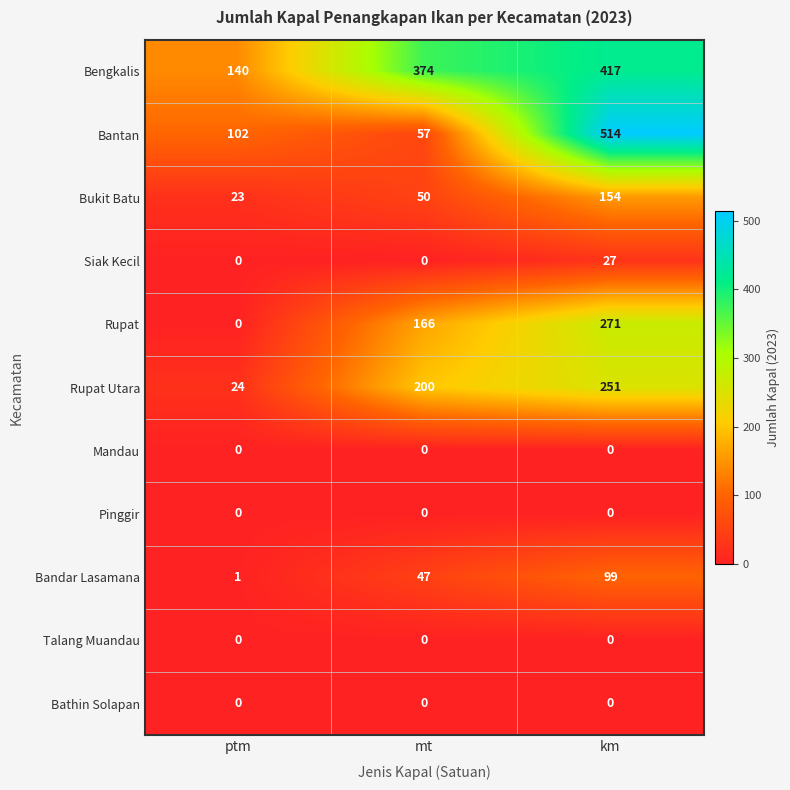

What value does the Rupat series have at mt, to the nearest 5?

165